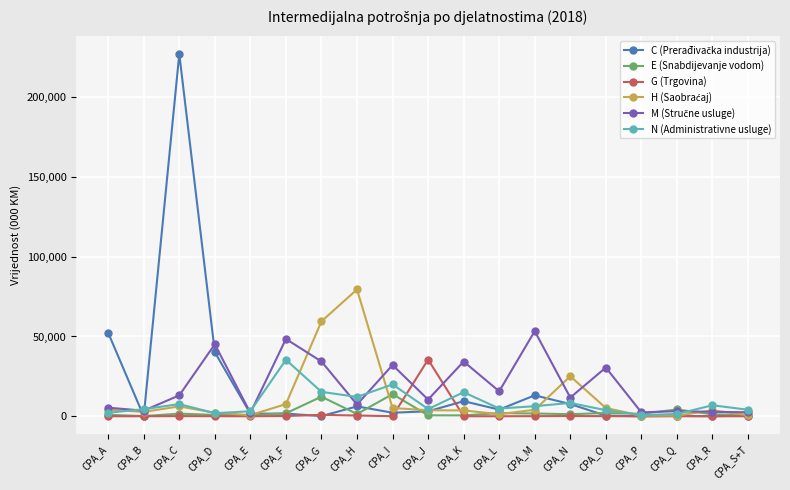

What is the maximum value shown in the chart?

226989